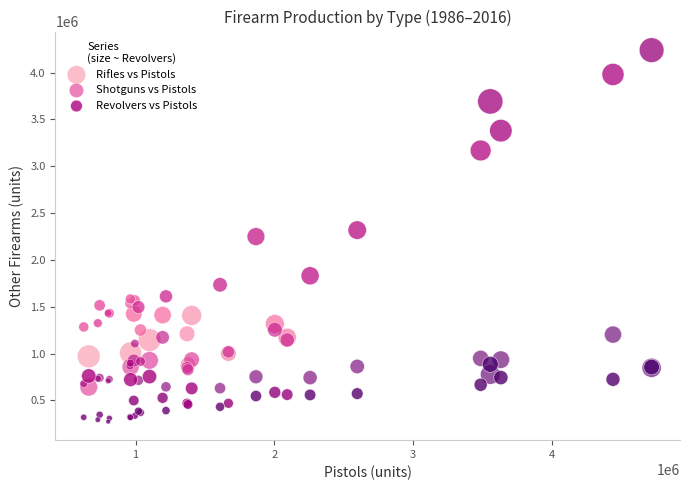

In the Rifles vs Pistols series, what Y value is closest to 2561408?

2318088